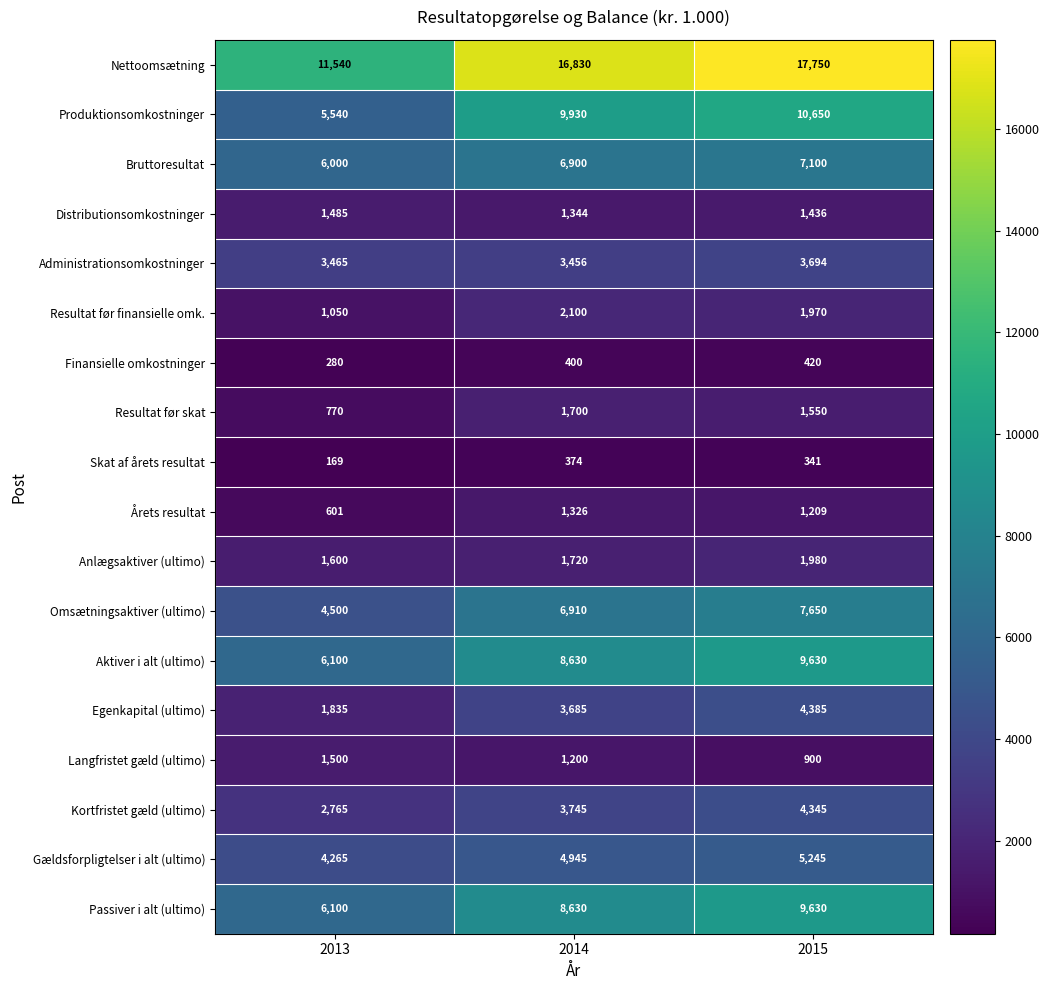

At which category is the sum across all series the highest?

2015